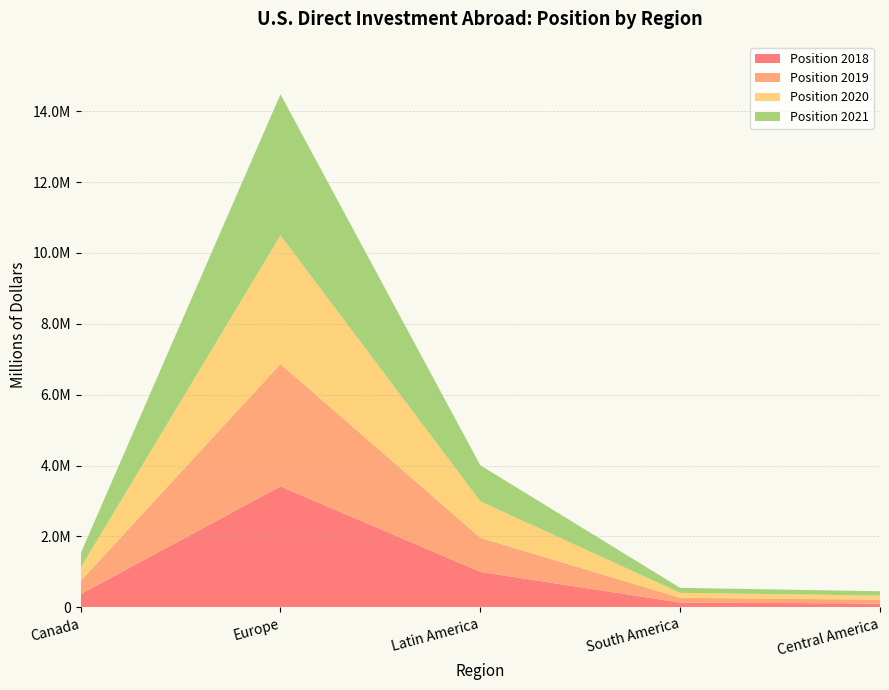

Reading right to left, what are all the values shown in this chart?

Direct Investment Position 2018: 107381	134707	1000673	3413031	373604
Direct Investment Position 2019: 108714	135121	961480	3453820	370633
Direct Investment Position 2020: 115961	139099	1028615	3628811	373823
Direct Investment Position 2021: 122685	141099	1017716	3981383	406356